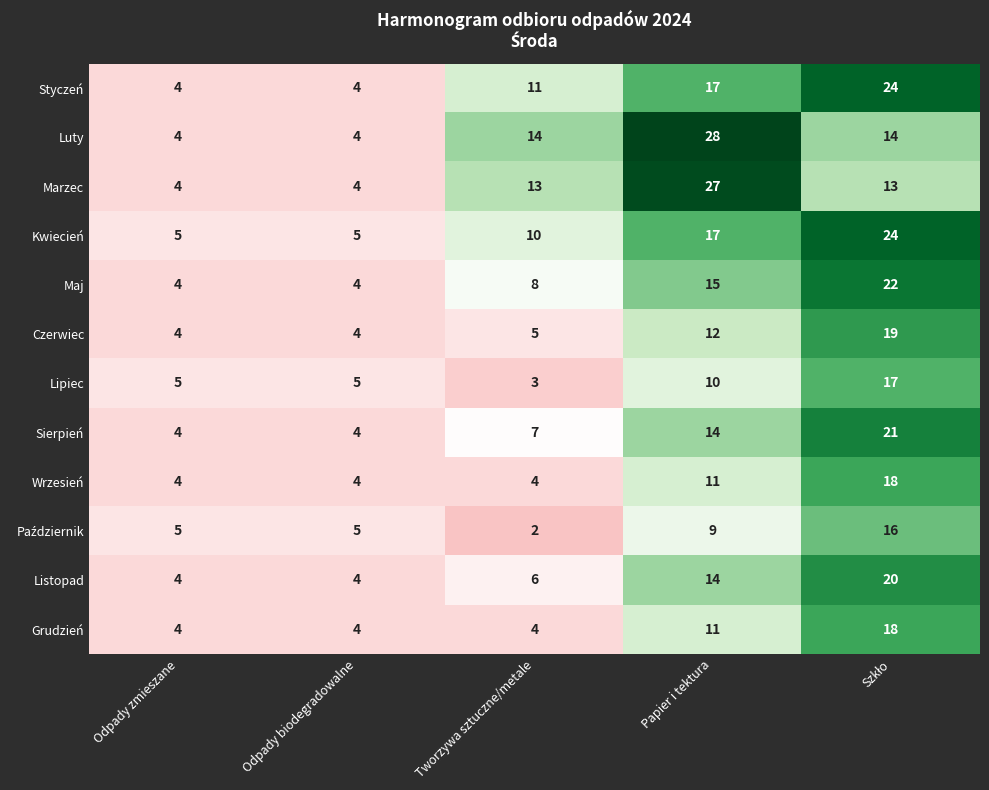

Which series changed the most between Odpady biodegradowalne and Tworzywa sztuczne/metale?

Luty